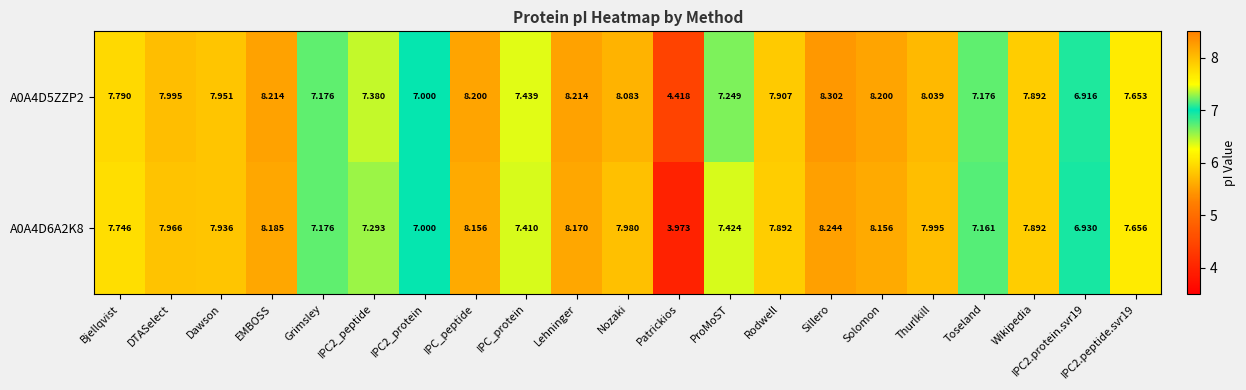

At which category does the chart reach its minimum across all series?

Patrickios